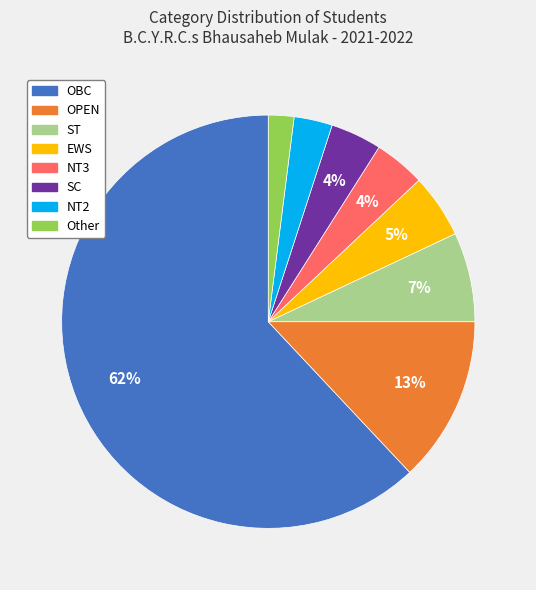

Is there a majority slice in this chart?

Yes